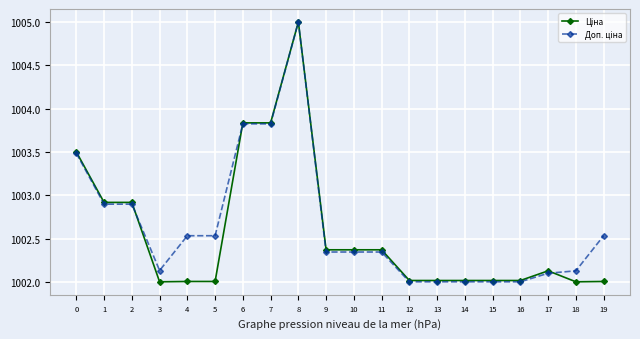

What is the minimum value shown in the chart?

1002.0